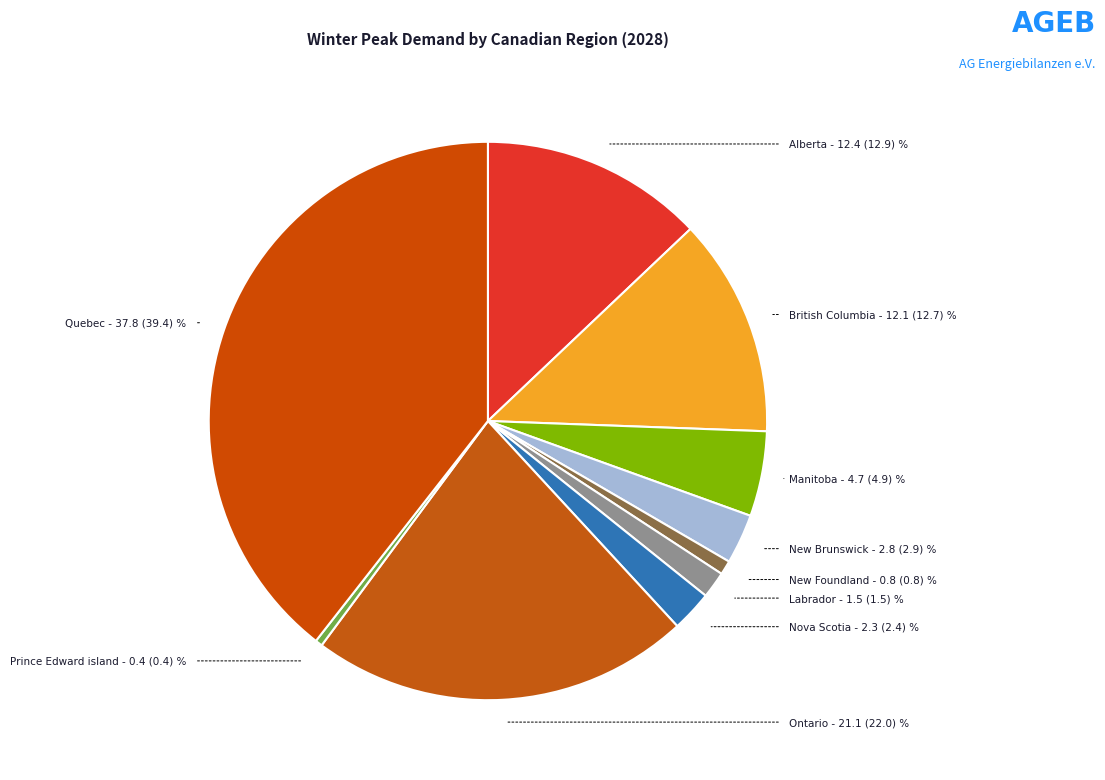

How many slices are in this pie chart?

10